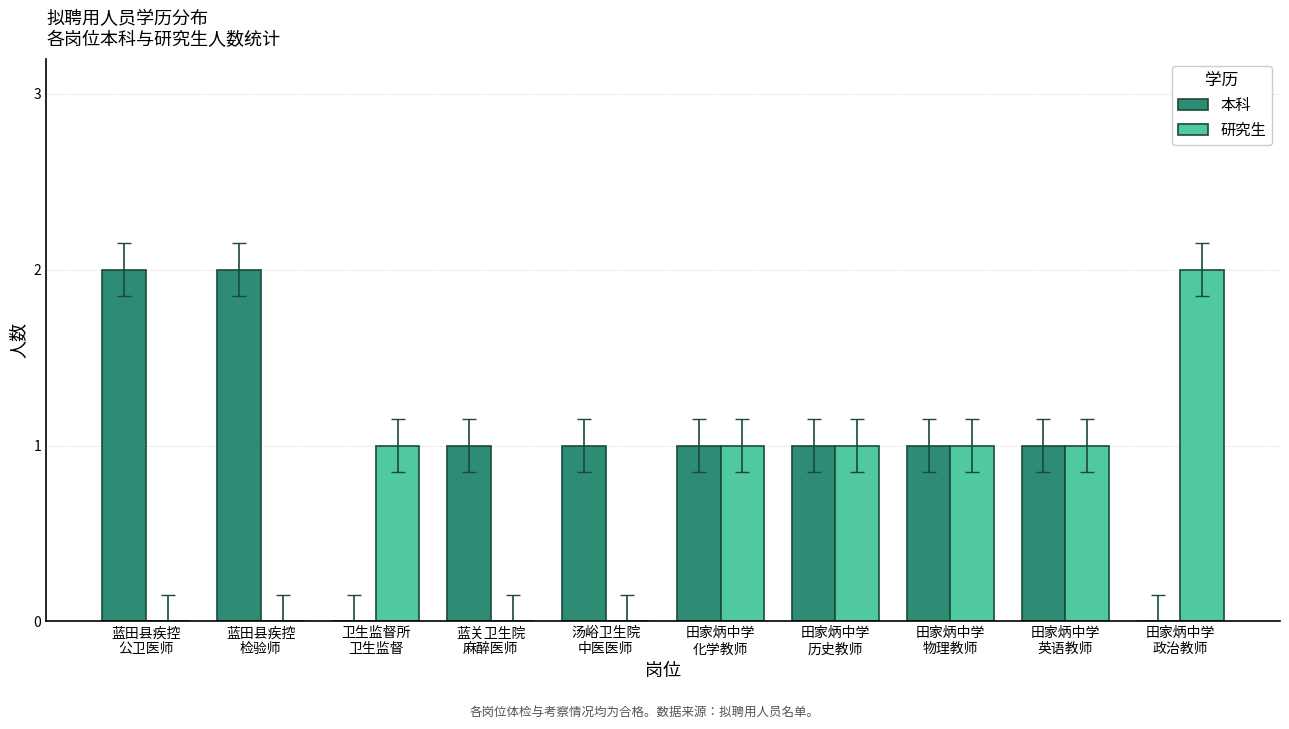

Which series has the largest total across all categories?

本科